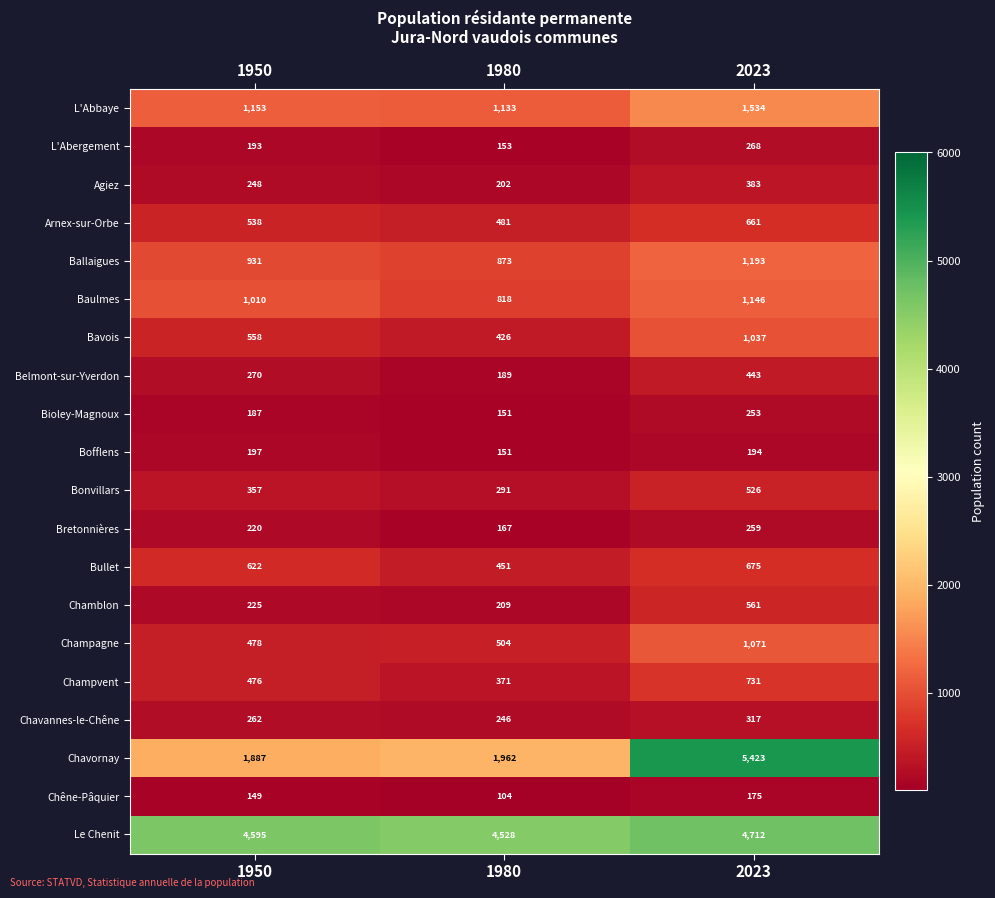

How many distinct data groups are displayed?

20